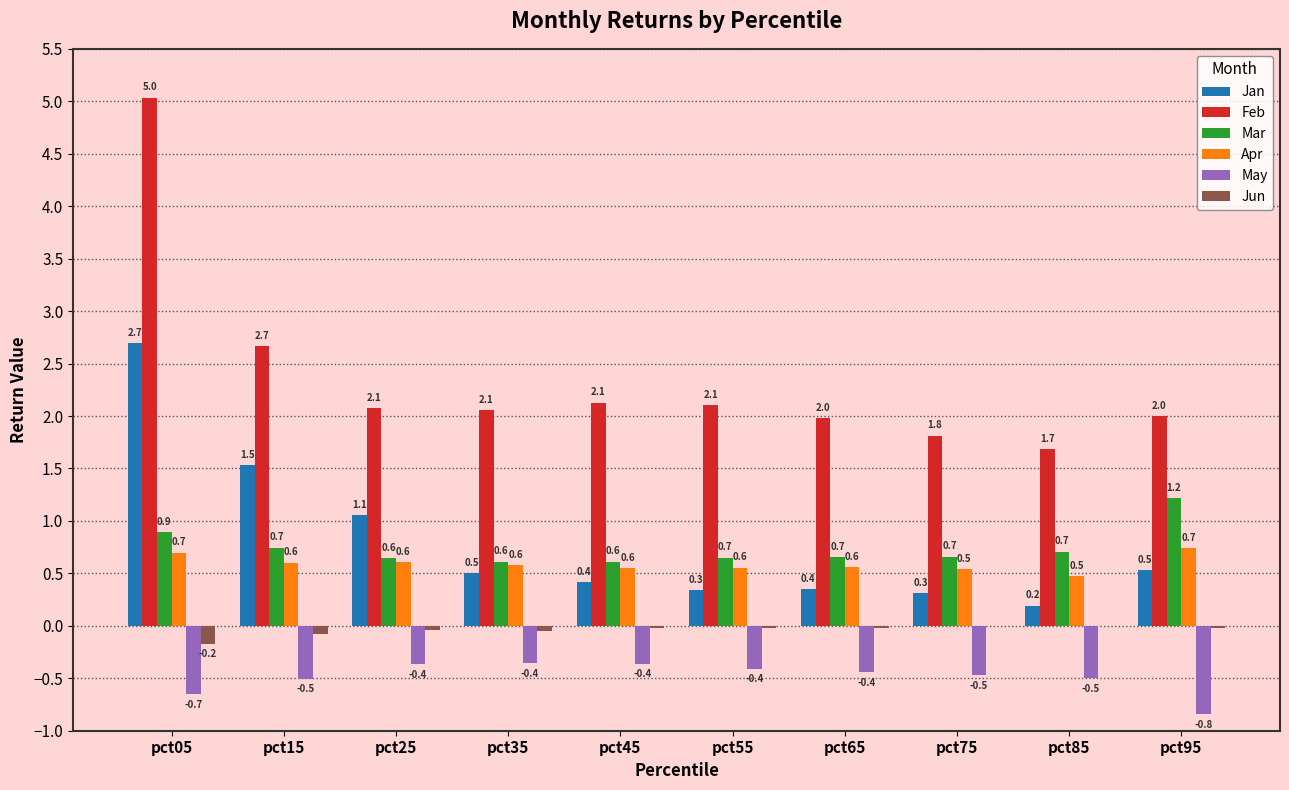

What are all the series names shown in the legend?

Jan, Feb, Mar, Apr, May, Jun